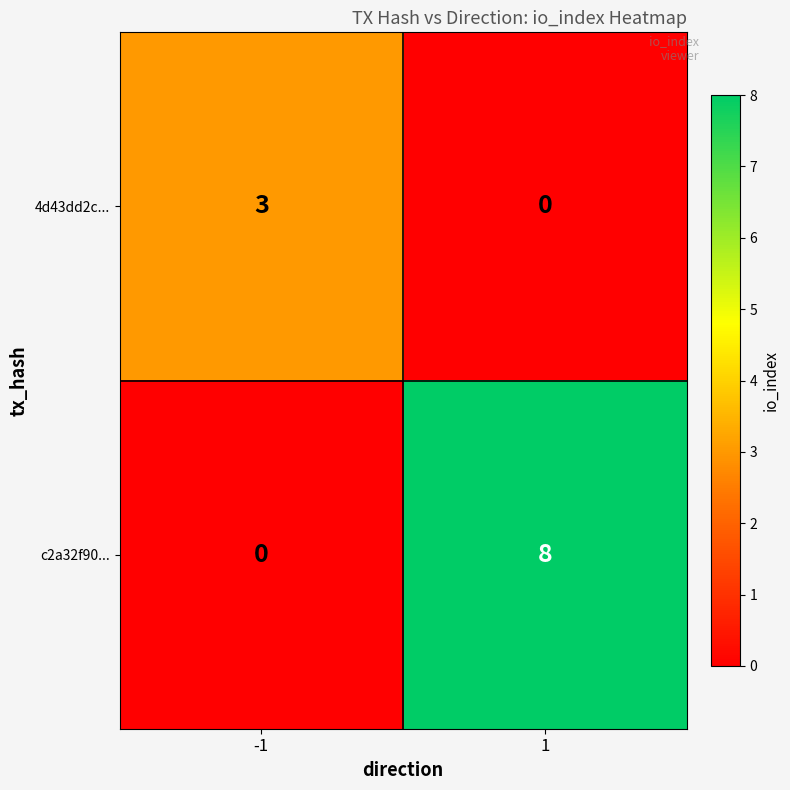

Which series has the largest total across all categories?

c2a32f90...